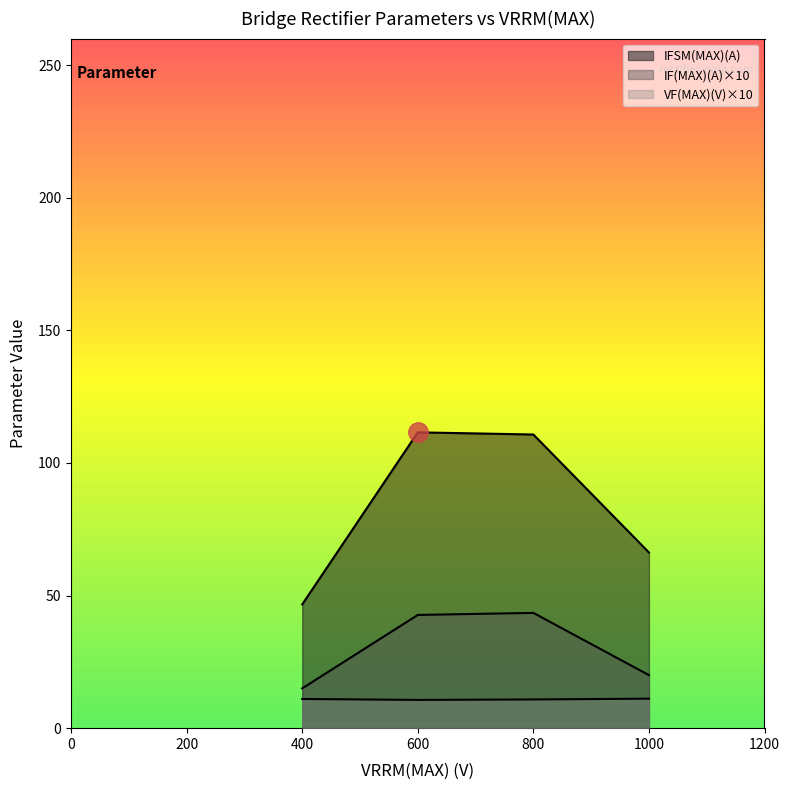

True or false: IF(MAX)(A) and IFSM(MAX)(A) cross at least once.

False